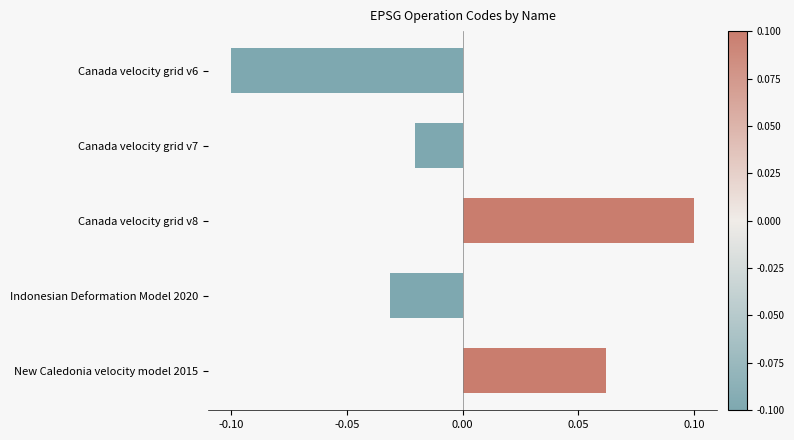

What is the label of the 2nd bar from the bottom?

Indonesian Deformation Model 2020